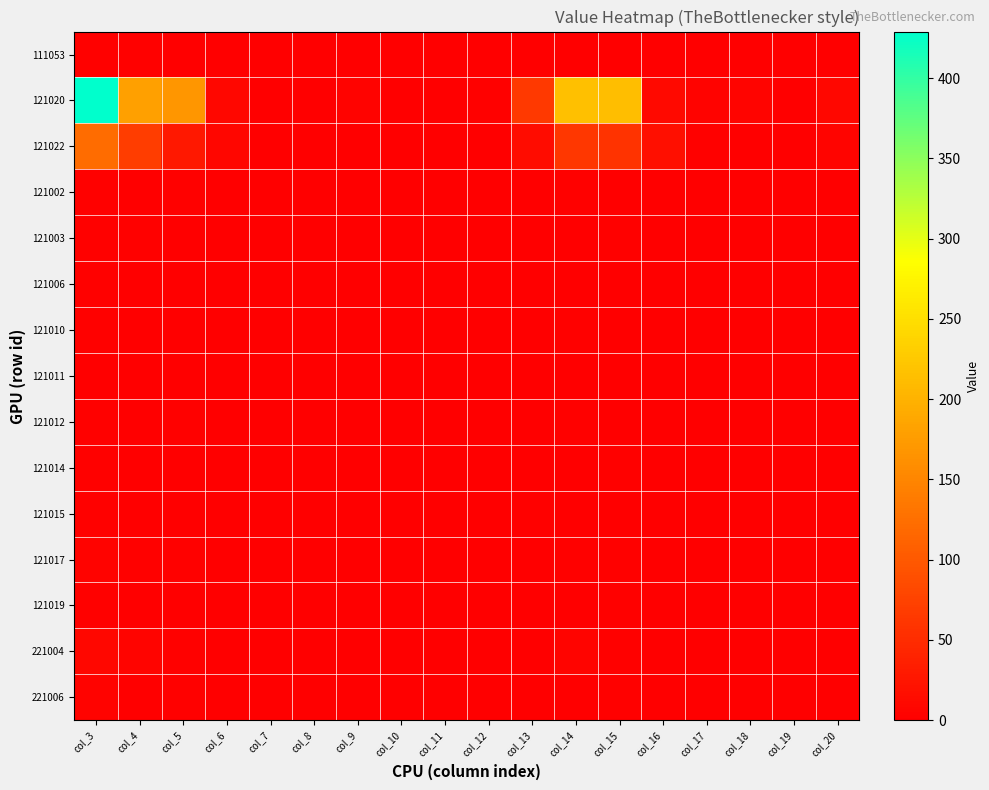

Reading left to right, extract all data points from this chart.

111053: col_3=2	col_4=2	col_5=0	col_6=0	col_7=0	col_8=0	col_9=0	col_10=0	col_11=0	col_12=0	col_13=0	col_14=1	col_15=1	col_16=0	col_17=0	col_18=0	col_19=0	col_20=0
121020: col_3=429	col_4=180	col_5=168	col_6=9	col_7=0	col_8=0	col_9=5	col_10=0	col_11=1	col_12=2	col_13=64	col_14=216	col_15=213	col_16=11	col_17=5	col_18=6	col_19=1	col_20=10
121022: col_3=121	col_4=69	col_5=28	col_6=8	col_7=0	col_8=0	col_9=0	col_10=0	col_11=1	col_12=0	col_13=15	col_14=63	col_15=58	col_16=18	col_17=2	col_18=0	col_19=1	col_20=6
121002: col_3=3	col_4=0	col_5=2	col_6=0	col_7=0	col_8=0	col_9=0	col_10=0	col_11=0	col_12=0	col_13=1	col_14=2	col_15=1	col_16=0	col_17=0	col_18=0	col_19=0	col_20=0
121003: col_3=2	col_4=2	col_5=0	col_6=0	col_7=0	col_8=0	col_9=0	col_10=0	col_11=0	col_12=0	col_13=0	col_14=0	col_15=2	col_16=1	col_17=0	col_18=0	col_19=0	col_20=0
121006: col_3=2	col_4=1	col_5=1	col_6=0	col_7=0	col_8=0	col_9=0	col_10=0	col_11=0	col_12=0	col_13=0	col_14=1	col_15=1	col_16=0	col_17=0	col_18=0	col_19=0	col_20=1
121010: col_3=2	col_4=0	col_5=1	col_6=0	col_7=0	col_8=0	col_9=1	col_10=0	col_11=0	col_12=0	col_13=0	col_14=2	col_15=0	col_16=0	col_17=1	col_18=0	col_19=0	col_20=0
121011: col_3=1	col_4=1	col_5=0	col_6=0	col_7=0	col_8=0	col_9=0	col_10=0	col_11=0	col_12=0	col_13=0	col_14=1	col_15=0	col_16=0	col_17=0	col_18=0	col_19=0	col_20=0
121012: col_3=3	col_4=0	col_5=2	col_6=0	col_7=0	col_8=0	col_9=0	col_10=0	col_11=0	col_12=0	col_13=1	col_14=3	col_15=0	col_16=0	col_17=0	col_18=0	col_19=0	col_20=0
121014: col_3=2	col_4=1	col_5=1	col_6=0	col_7=0	col_8=0	col_9=0	col_10=0	col_11=0	col_12=0	col_13=0	col_14=0	col_15=2	col_16=0	col_17=0	col_18=0	col_19=0	col_20=0
121015: col_3=2	col_4=0	col_5=0	col_6=0	col_7=0	col_8=0	col_9=0	col_10=0	col_11=0	col_12=0	col_13=2	col_14=1	col_15=1	col_16=0	col_17=0	col_18=1	col_19=0	col_20=0
121017: col_3=4	col_4=2	col_5=2	col_6=0	col_7=0	col_8=0	col_9=0	col_10=0	col_11=0	col_12=0	col_13=0	col_14=2	col_15=2	col_16=0	col_17=0	col_18=0	col_19=0	col_20=0
121019: col_3=3	col_4=1	col_5=1	col_6=1	col_7=0	col_8=0	col_9=0	col_10=0	col_11=0	col_12=0	col_13=0	col_14=1	col_15=2	col_16=0	col_17=0	col_18=0	col_19=0	col_20=0
221004: col_3=9	col_4=6	col_5=2	col_6=0	col_7=0	col_8=0	col_9=0	col_10=0	col_11=0	col_12=0	col_13=1	col_14=6	col_15=3	col_16=0	col_17=0	col_18=0	col_19=0	col_20=0
221006: col_3=4	col_4=1	col_5=3	col_6=0	col_7=0	col_8=0	col_9=0	col_10=0	col_11=0	col_12=0	col_13=0	col_14=1	col_15=3	col_16=0	col_17=0	col_18=0	col_19=0	col_20=0